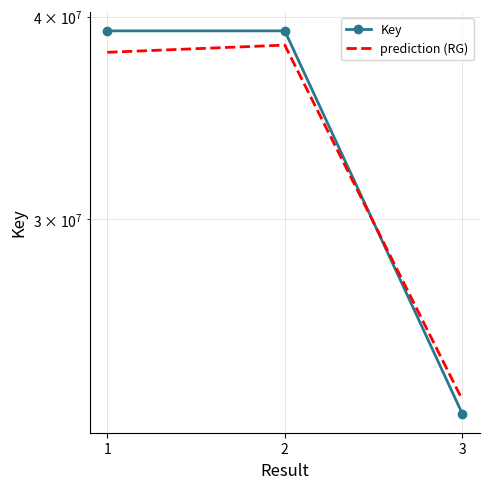

Rank the series by their average value, from lowest to highest.

prediction (RG), Key